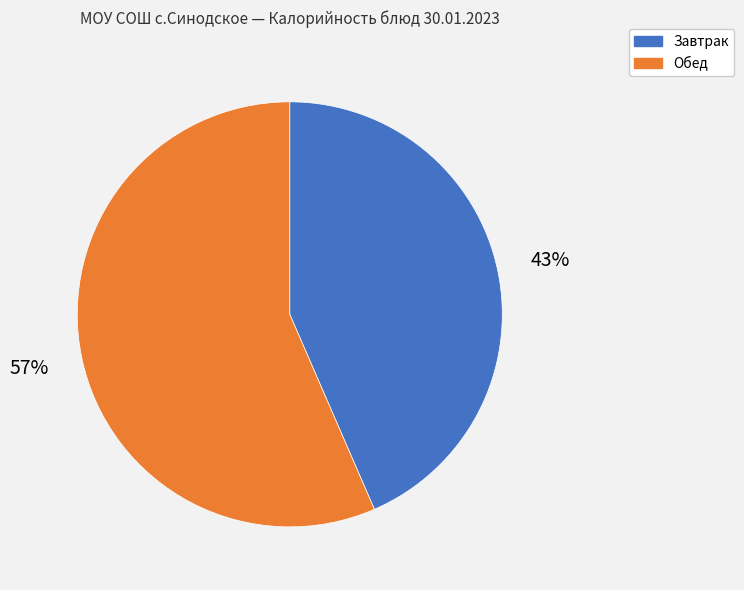

To the nearest percent, what is the average slice percentage?

50%